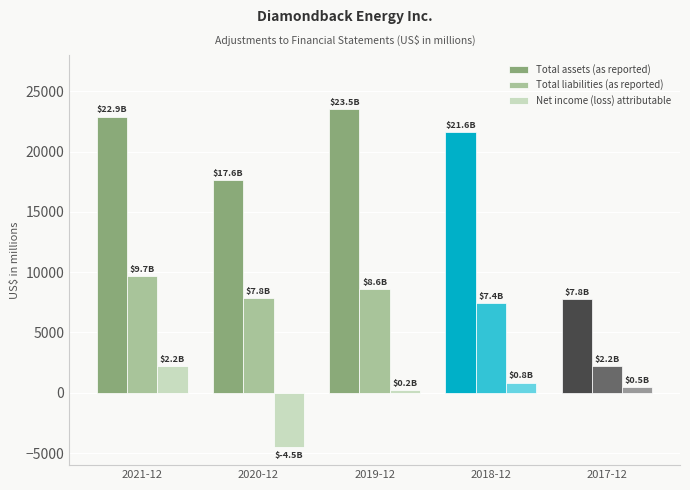

What is the minimum value for Total liabilities (as reported)?

2189